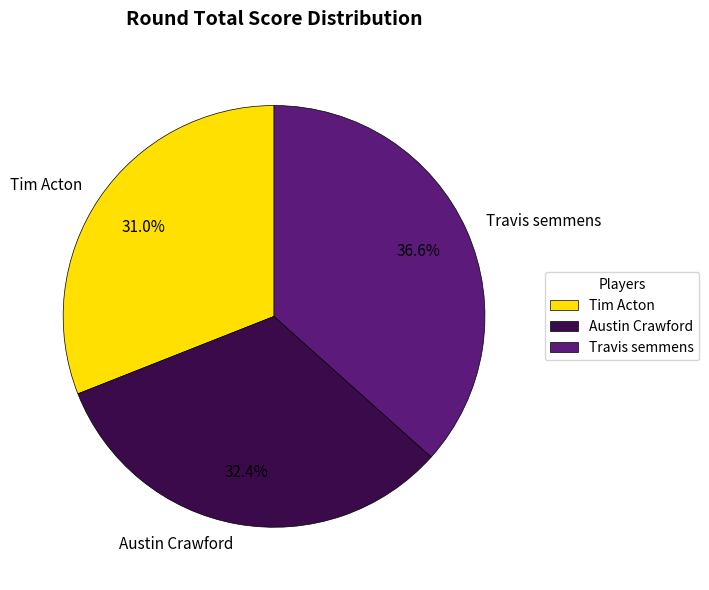

To the nearest percent, what percentage of the pie is Travis semmens?

37%